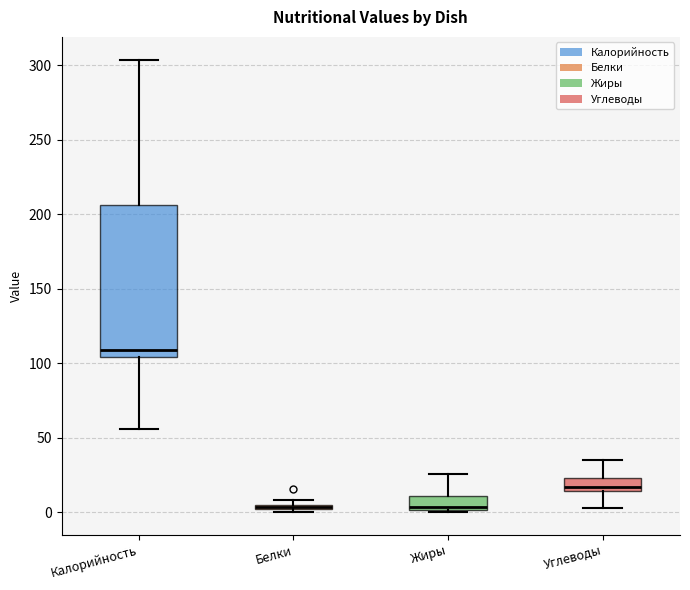

Where is the upper edge of the box for Жиры on the y-axis? The values are not printed on the chart, so give them approximately, as read against the axis.

10